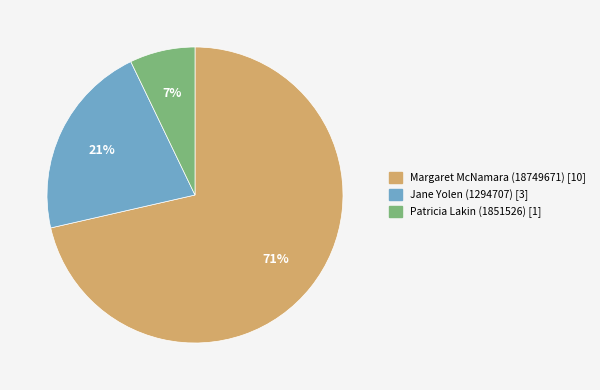

What percentage is the Jane Yolen (1294707) slice, to the nearest percent?

21%